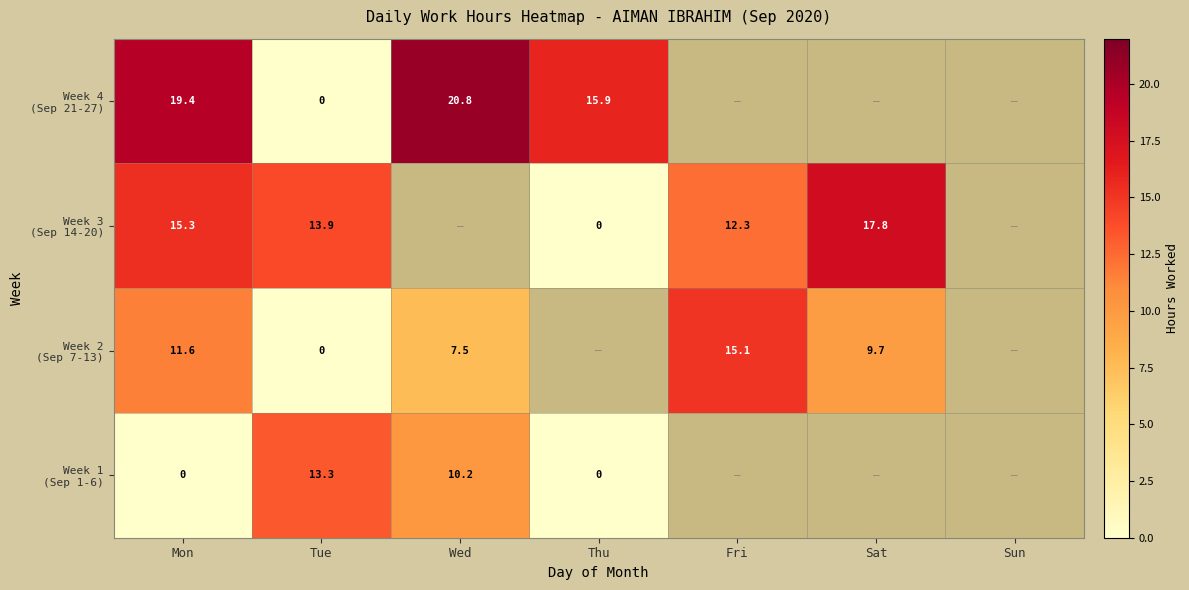

What is the difference between the highest and lowest values at Mon?

19.4